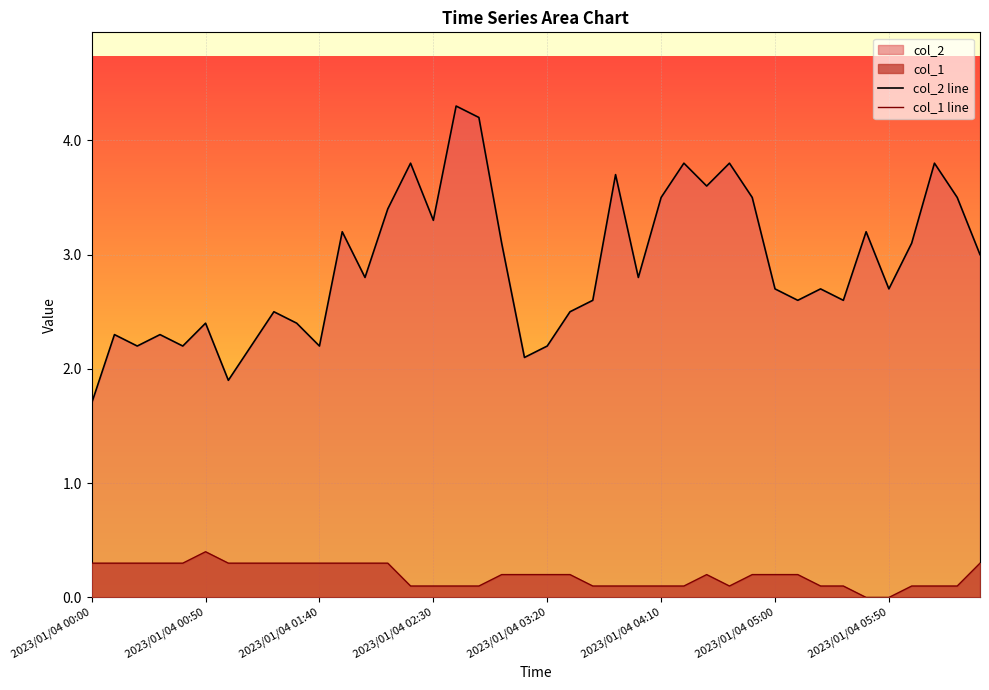

How many data points in col_2 line are less than 2?

2